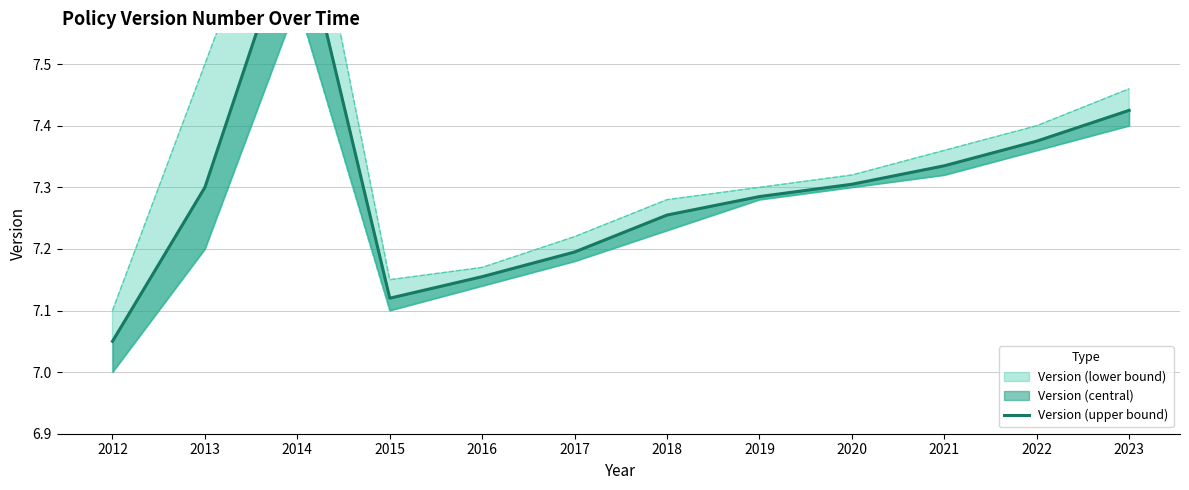

Reading right to left, extract all data points from this chart.

7.4	7.4	7.3	7.3	7.3	7.3	7.2	7.2	7.1	7.8	7.3	7.0